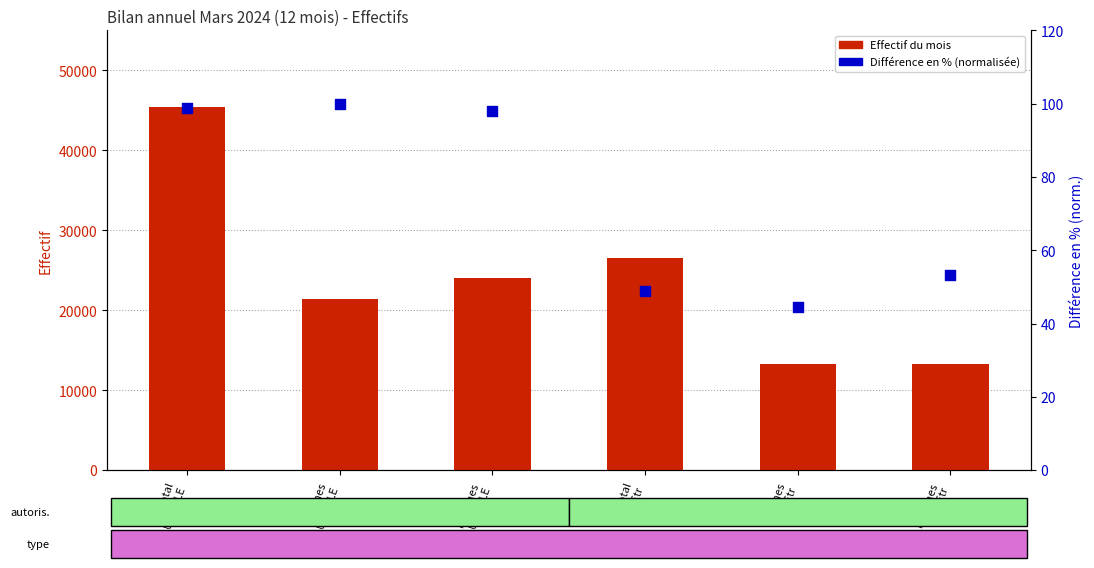

Is the value of Différence en % (normalisée) at Hommes
LEtr greater than the value of Effectif du mois at Femmes
UE/AELE?

No